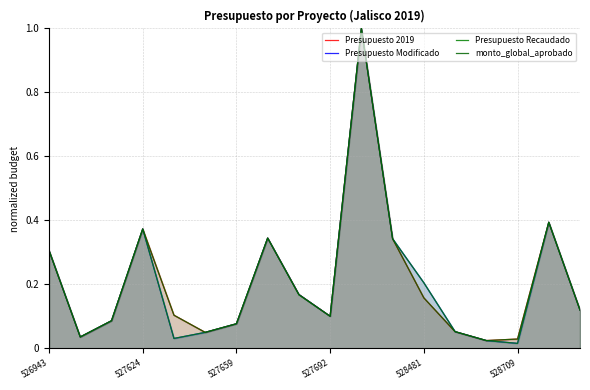

What is the difference between the maximum and minimum values in the Presupuesto Modificado series?

1.0